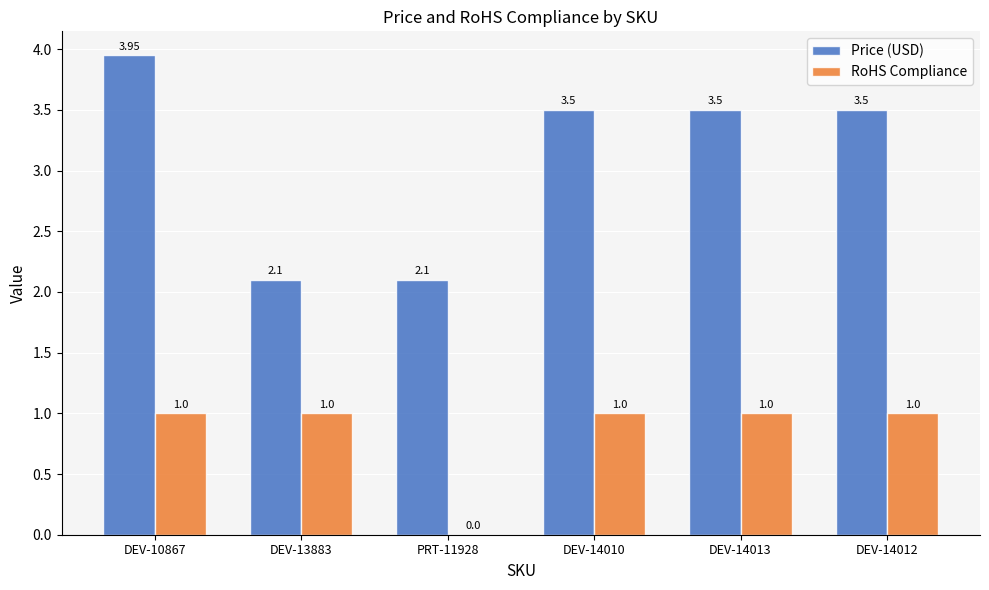

Which series has the widest spread of values?

Price (USD)